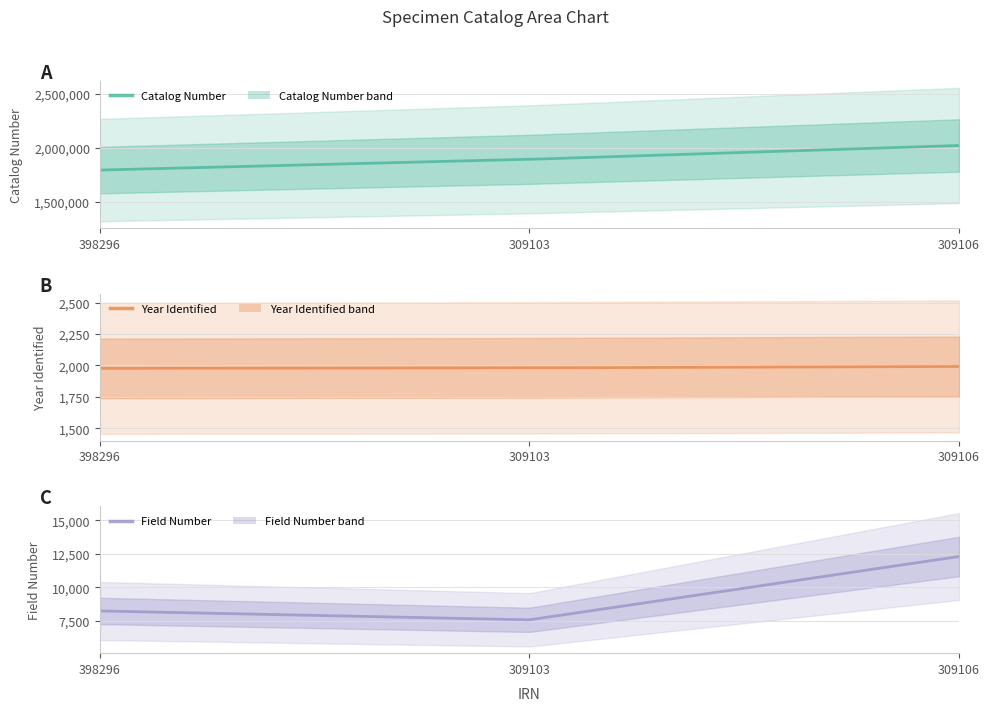

What is the label of the 3rd point from the left?

309106